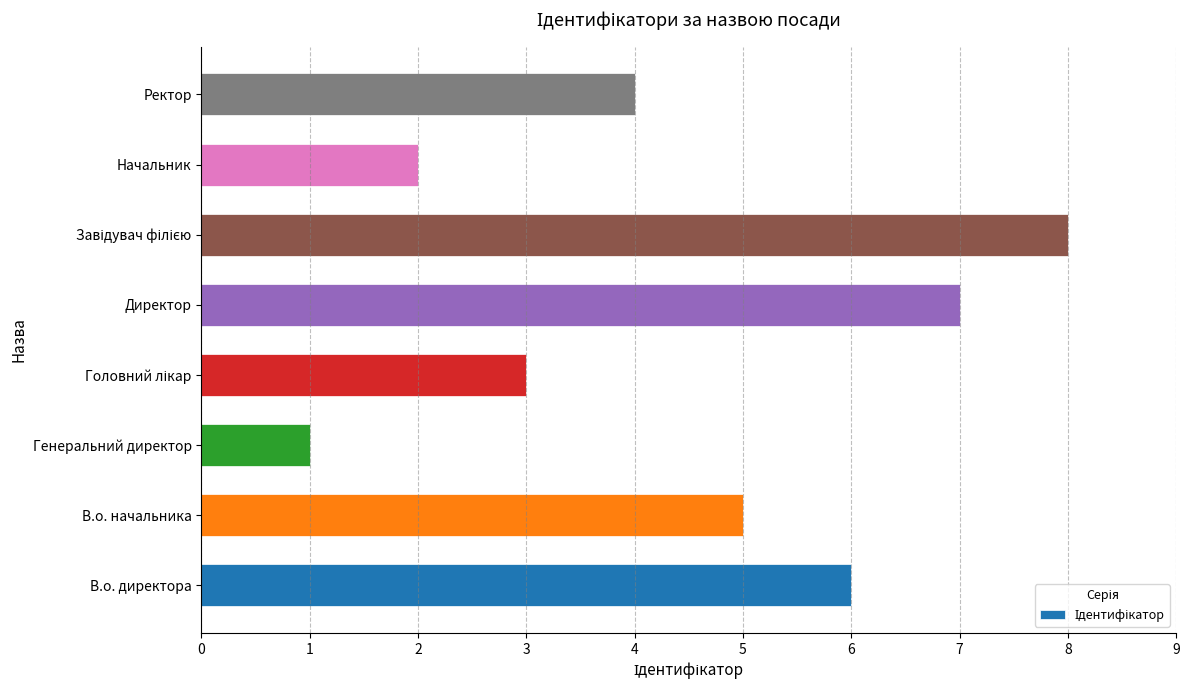

True or false: the data shows 5 at Ректор.

False